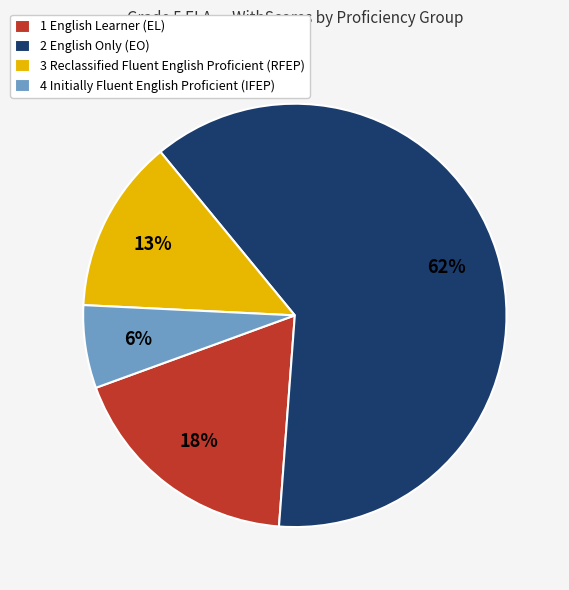

To the nearest percent, what portion does 4 Initially Fluent English Proficient (IFEP) represent?

6%